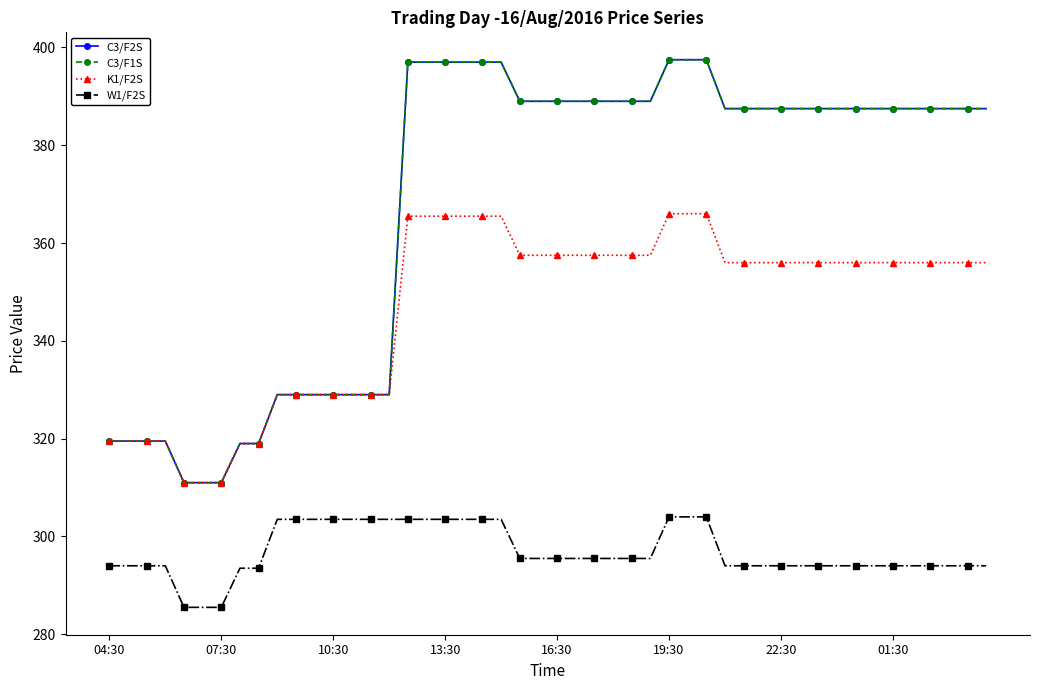

How many series are shown in this chart?

4